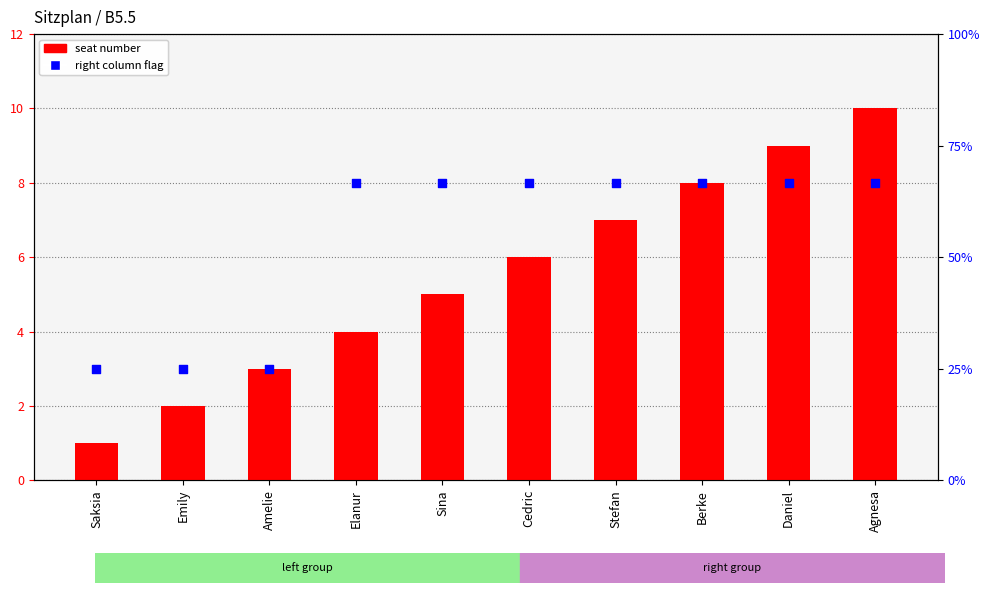

Which series contains the highest Y value?

seat number